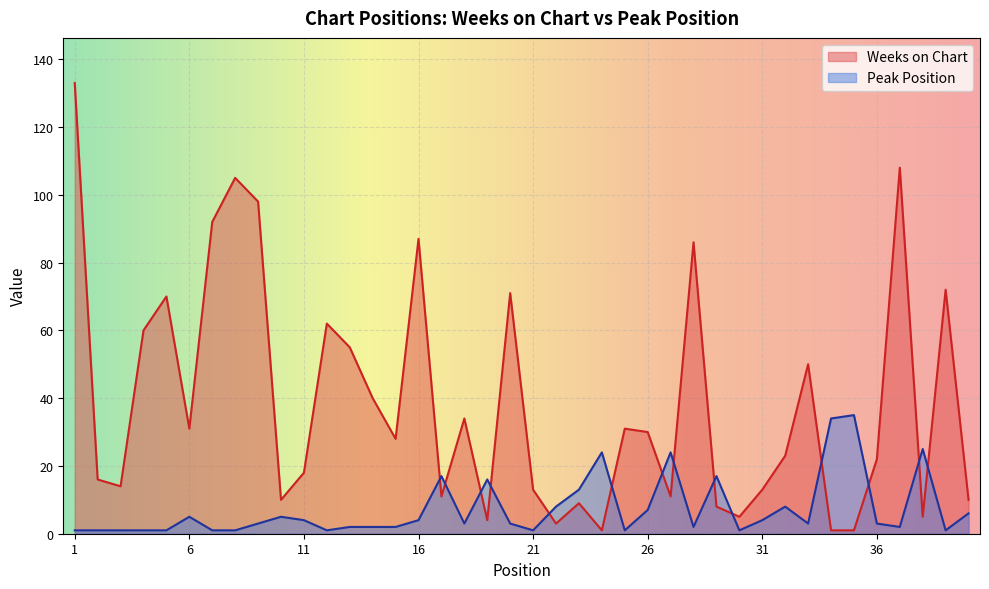

What is the sum of the Peak Position values at 2 and 32?

9